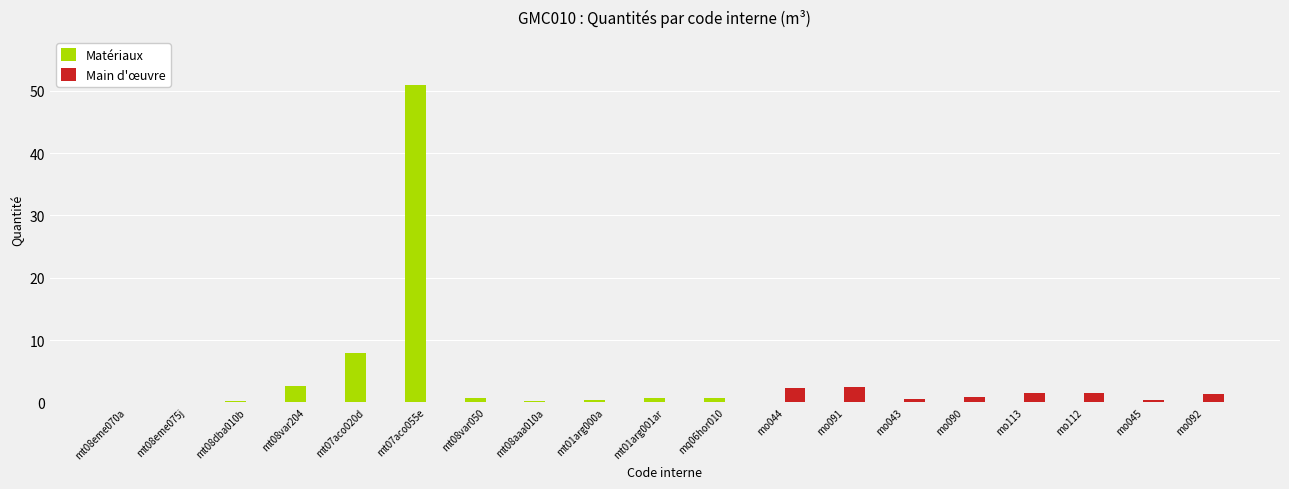

Where is Matériaux nearest to the value 25?

mt07aco020d